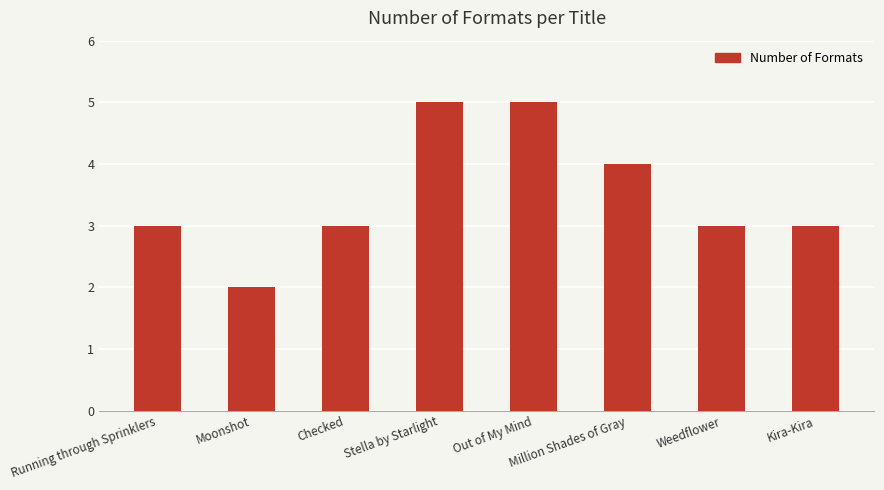

Which has a higher value, Million Shades of Gray or Weedflower?

Million Shades of Gray